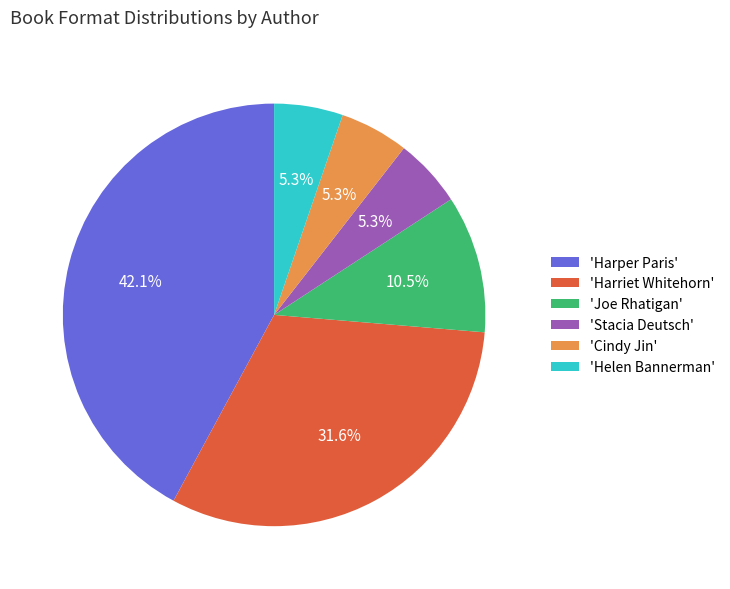

Between 'Stacia Deutsch' and 'Harriet Whitehorn', which is larger?

'Harriet Whitehorn'